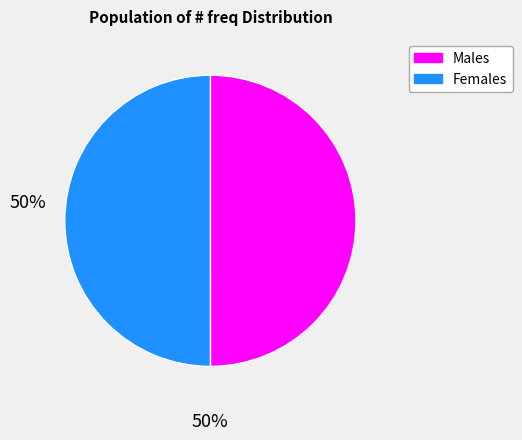

How many slices are in this pie chart?

2